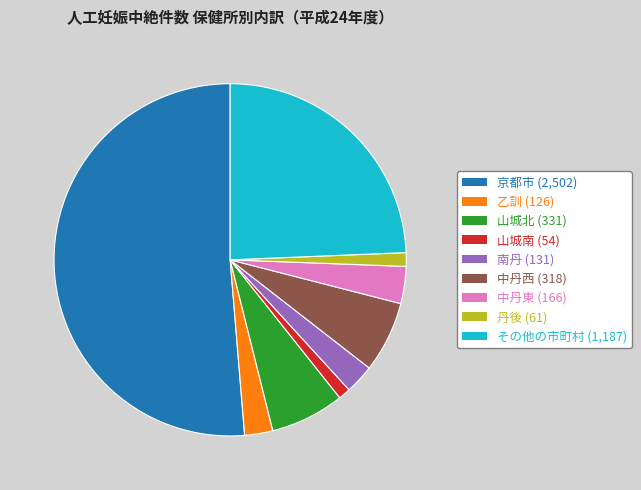

Is the sum of 南丹 and 中丹西 greater than half?

No